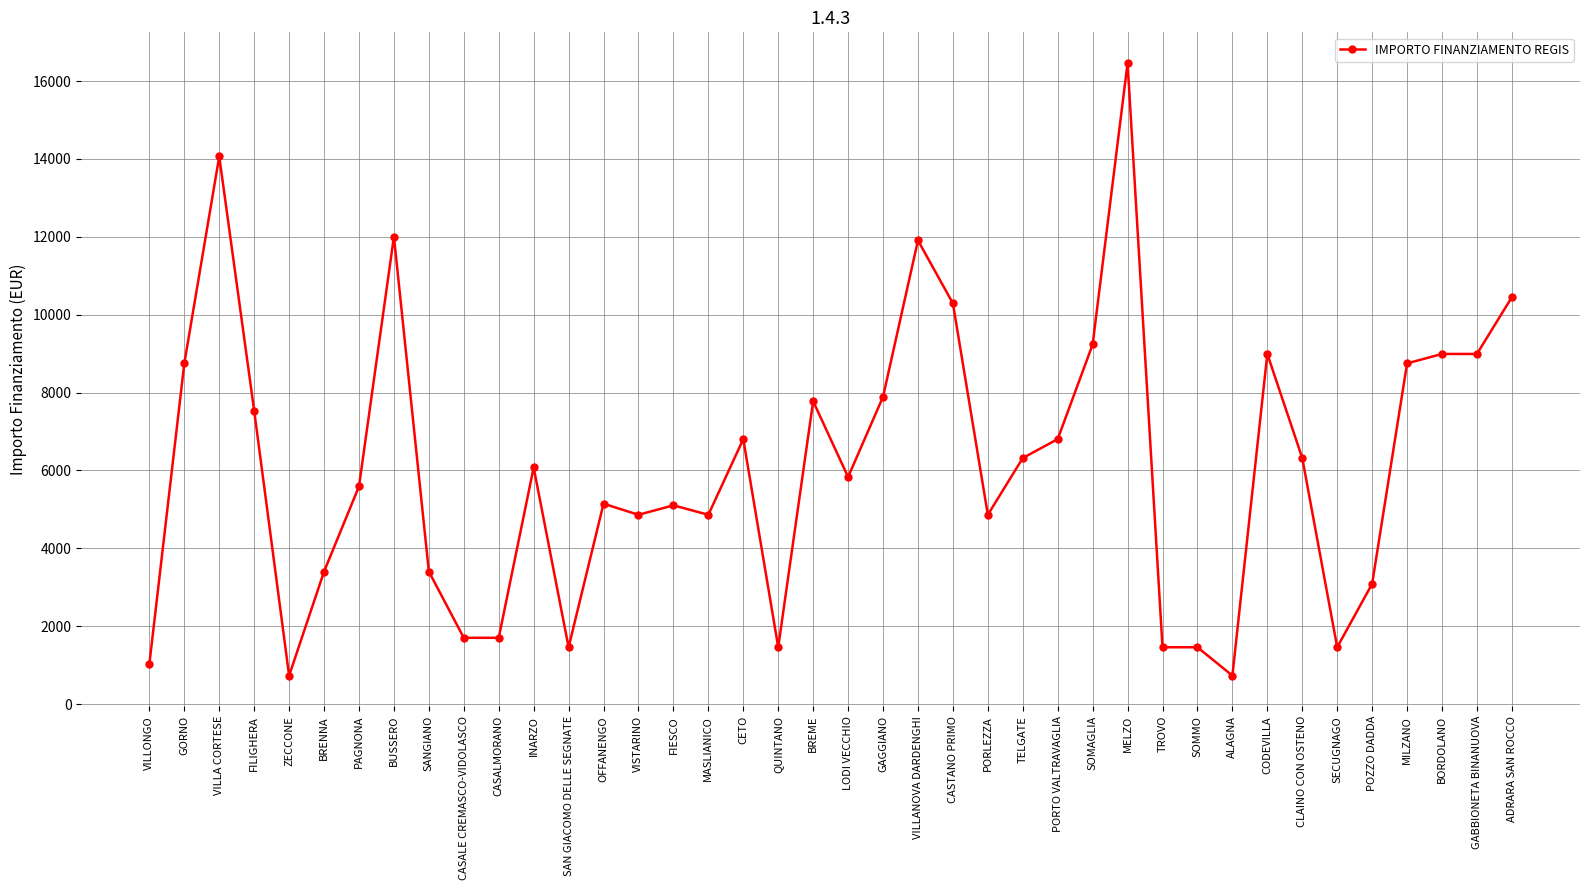

What is the label of the 9th point from the right?

ALAGNA